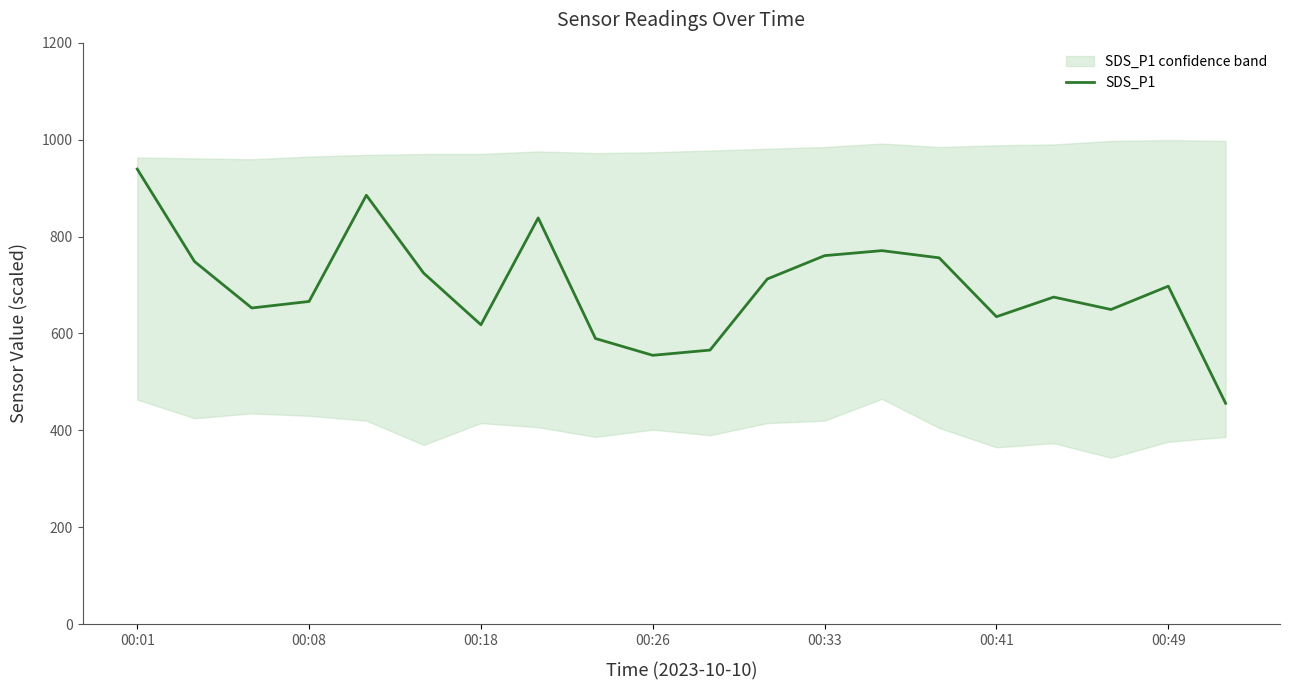

The SDS_P1 series shows 531.9 at 00:33. True or false?

False